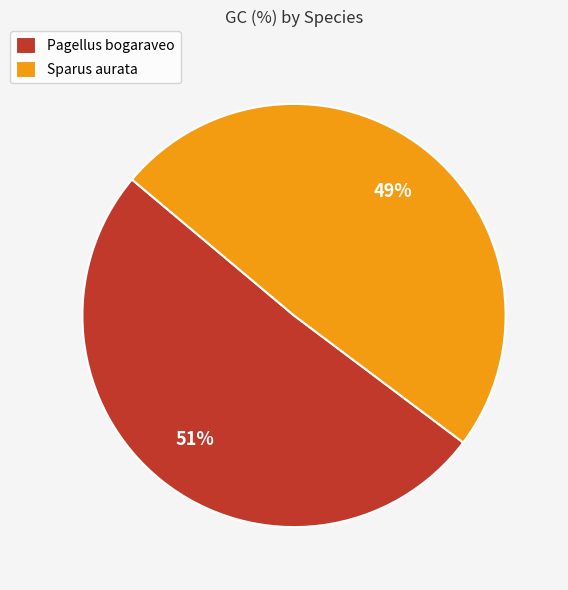

What is the majority slice?

Pagellus bogaraveo